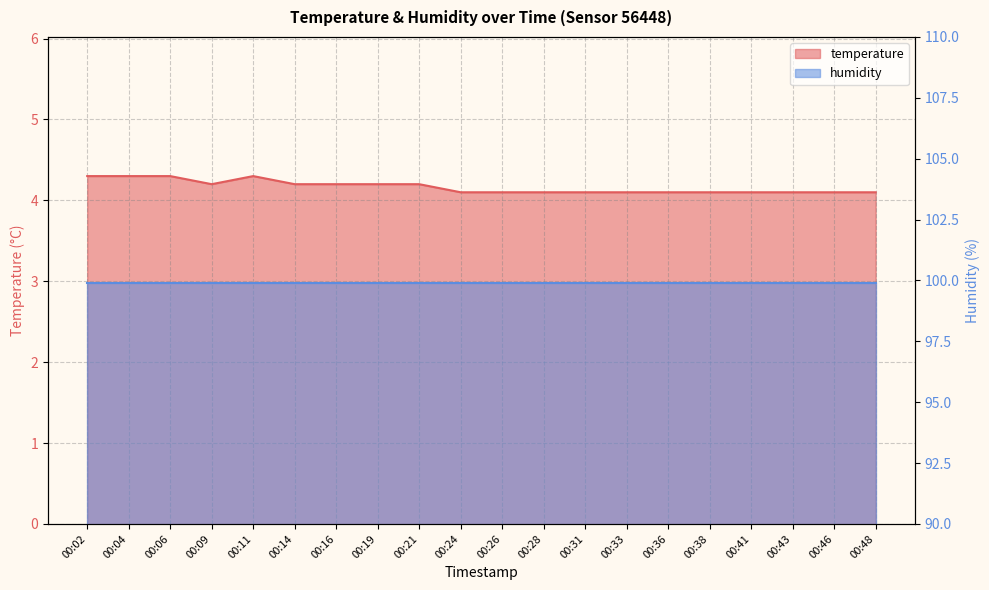

Reading left to right, what are all the values shown in this chart?

00:02=4.3	00:04=4.3	00:06=4.3	00:09=4.2	00:11=4.3	00:14=4.2	00:16=4.2	00:19=4.2	00:21=4.2	00:24=4.1	00:26=4.1	00:28=4.1	00:31=4.1	00:33=4.1	00:36=4.1	00:38=4.1	00:41=4.1	00:43=4.1	00:46=4.1	00:48=4.1